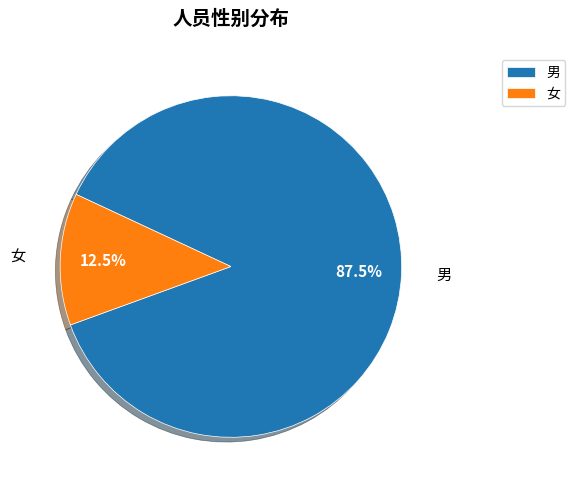

What is the smallest slice in the pie chart?

女